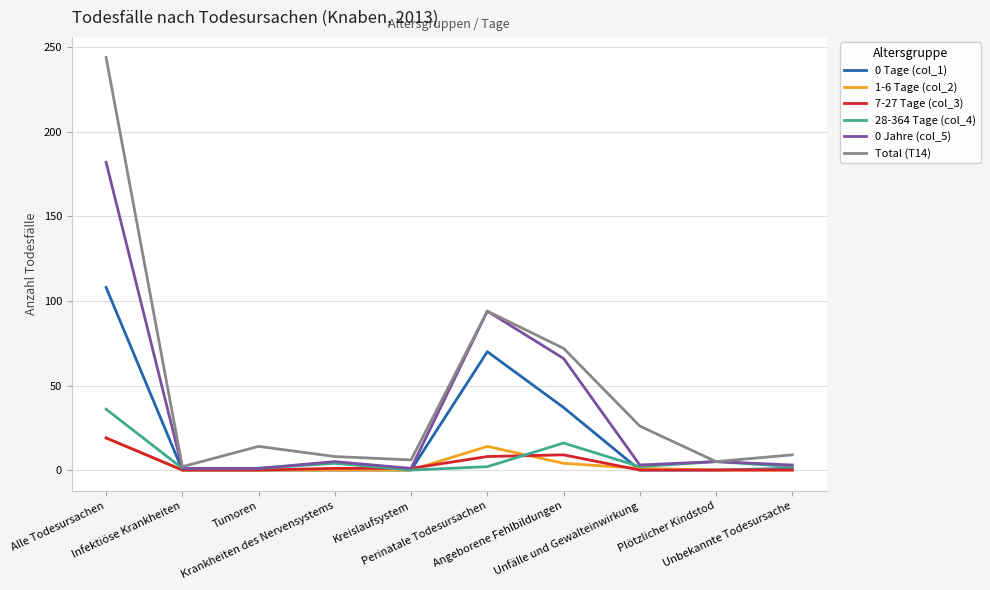

Which series has the widest spread of values?

Total (T14)